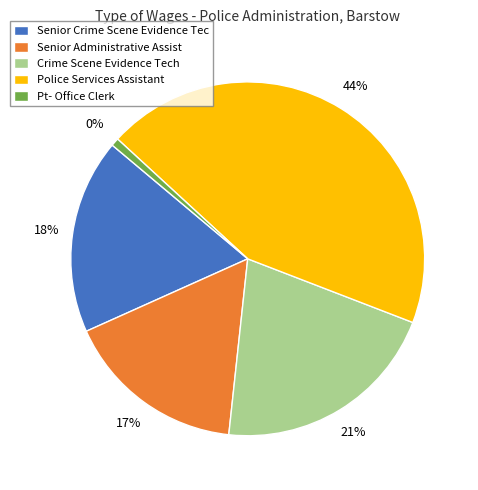

Approximately how many times larger is the value at Police Services Assistant (56441) compared to Crime Scene Evidence Tech (21907)?

2.6